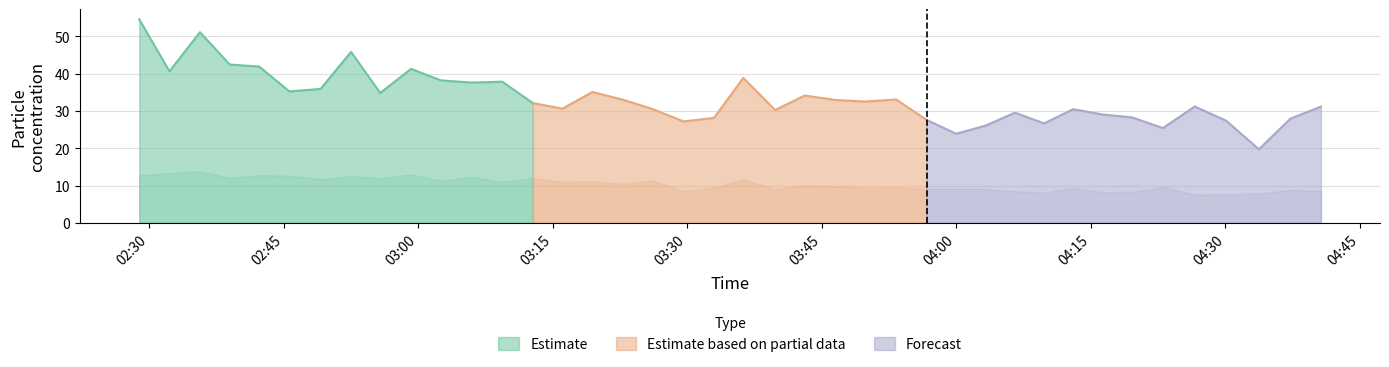

What is the label of the 37th point from the left?

2021/11/17 04:30:05